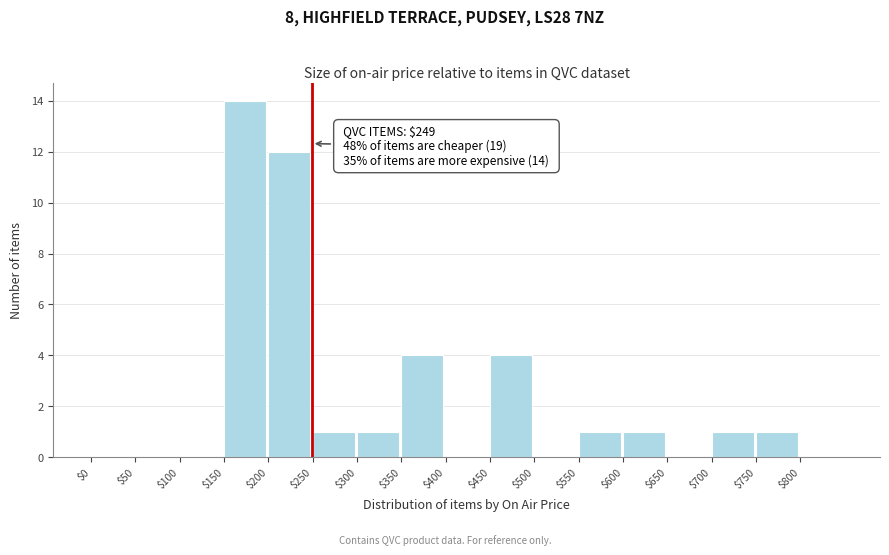

Over which range of the x-axis is the bar tallest?

150 to 200